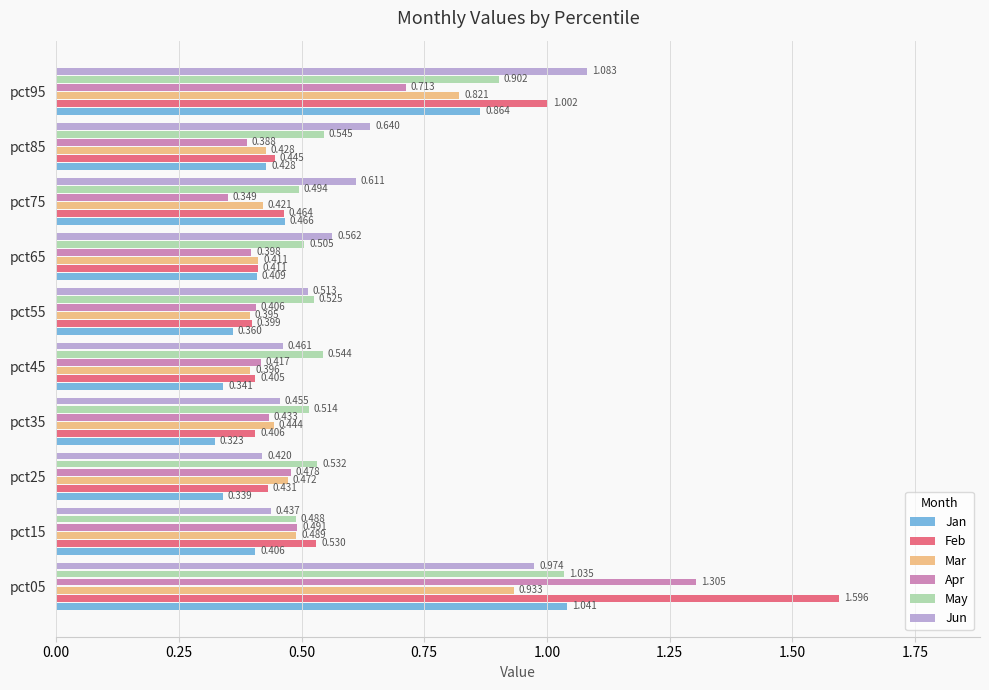

List the series in order of their peak value, lowest first.

Mar, May, Jan, Jun, Apr, Feb